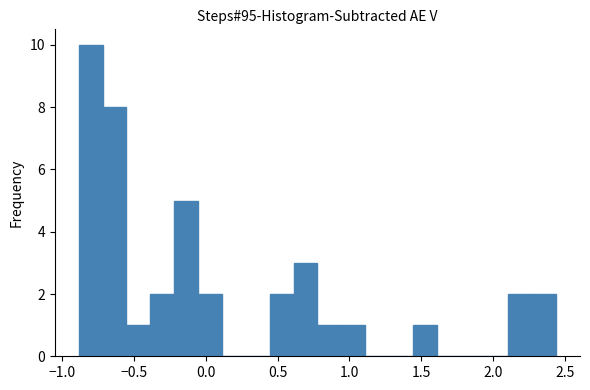

Read against the x-axis, roughly where is the centre of the tallest bar?

-0.80